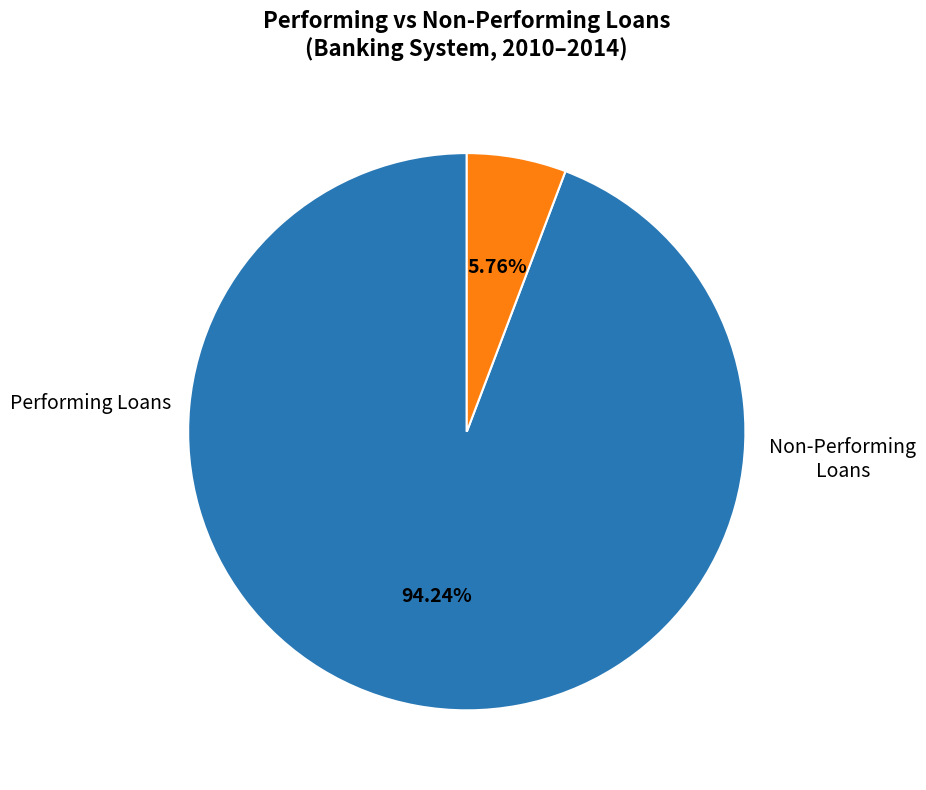

Is there any slice that represents more than half of the pie?

Yes